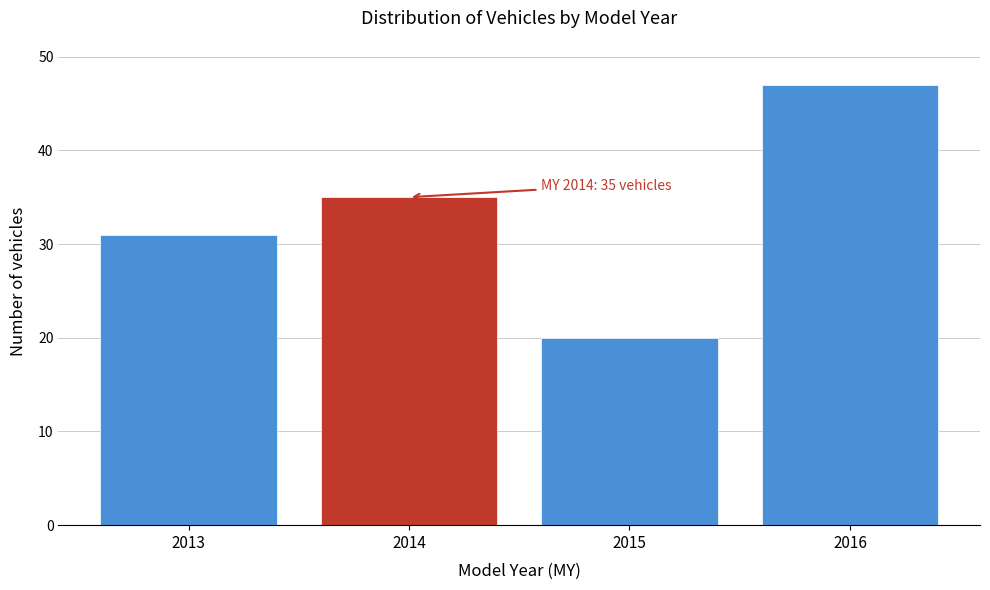

Reading left to right, what are all the values shown in this chart?

31	35	20	47